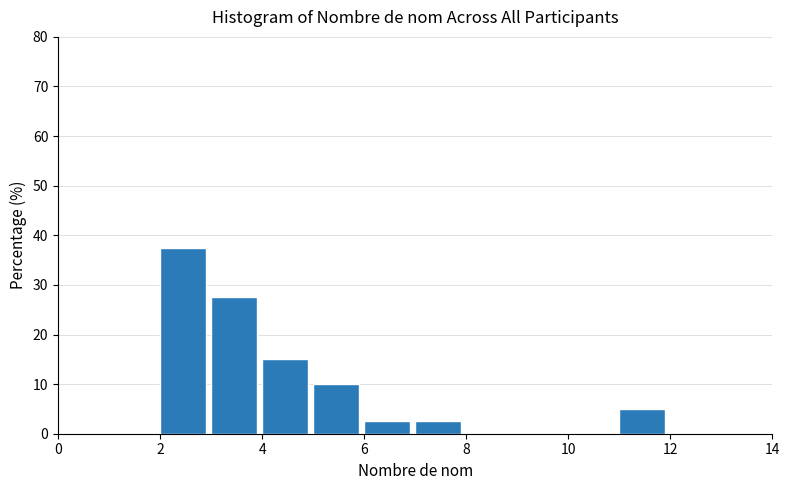

Which range on the x-axis has the tallest bar?

2 to 3